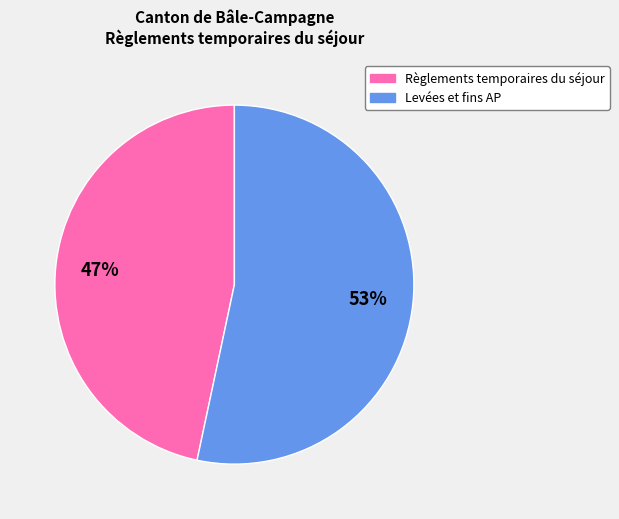

Count the number of slices in the pie.

2